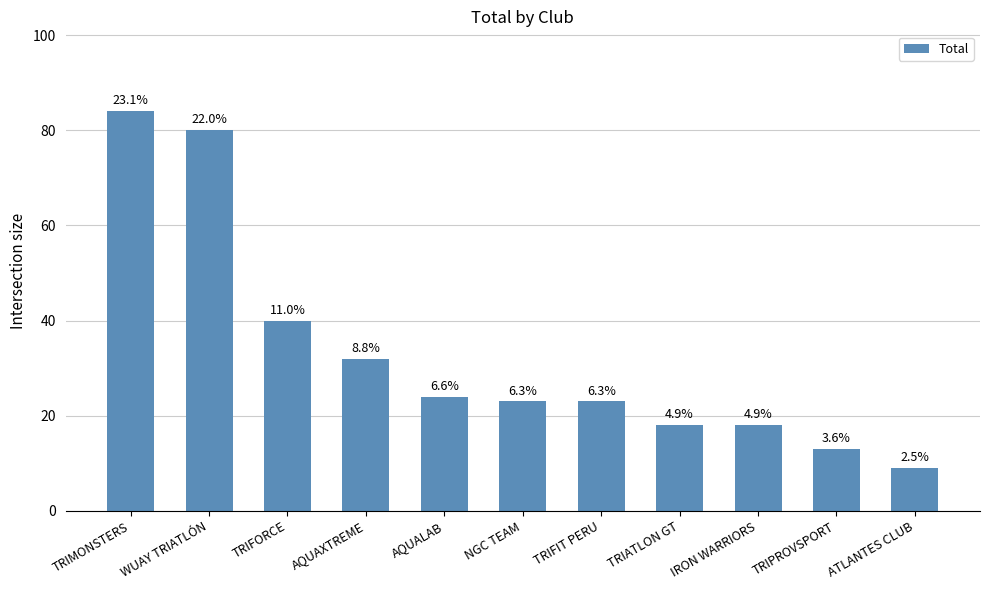

The value at TRIPROVSPORT is 13. True or false?

True